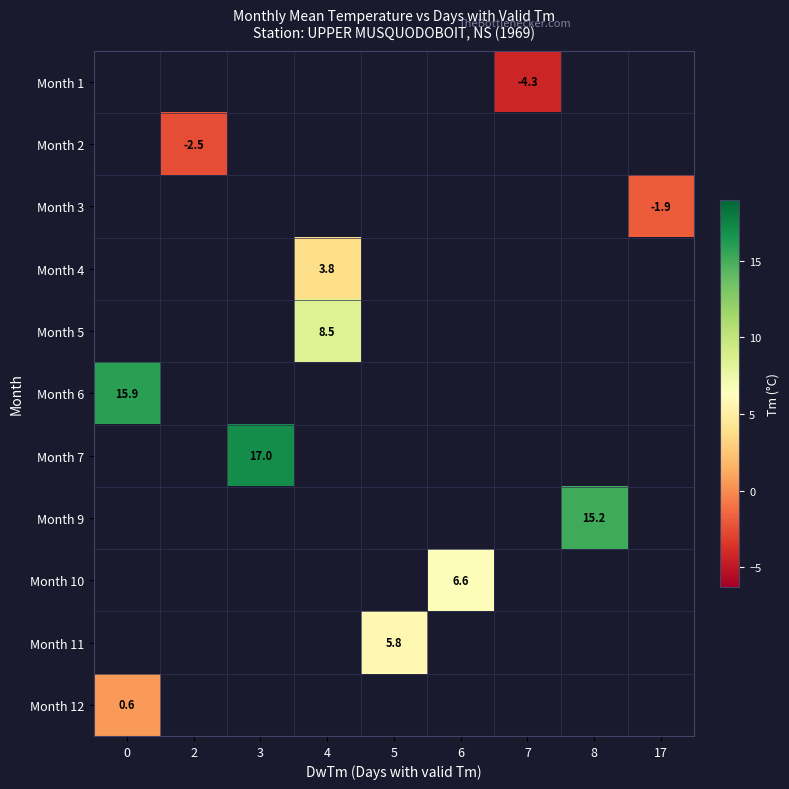

What is the minimum value shown in the chart?

-4.3